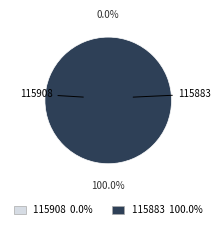

Which slice represents more than half of the pie?

115883